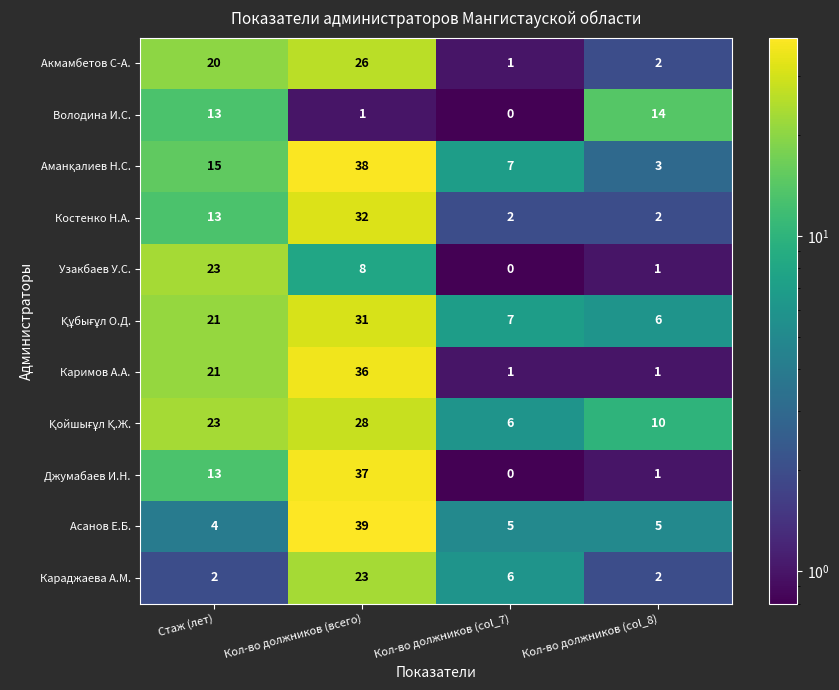

True or false: Володина И.С. has a value of 3 at Стаж (лет).

False